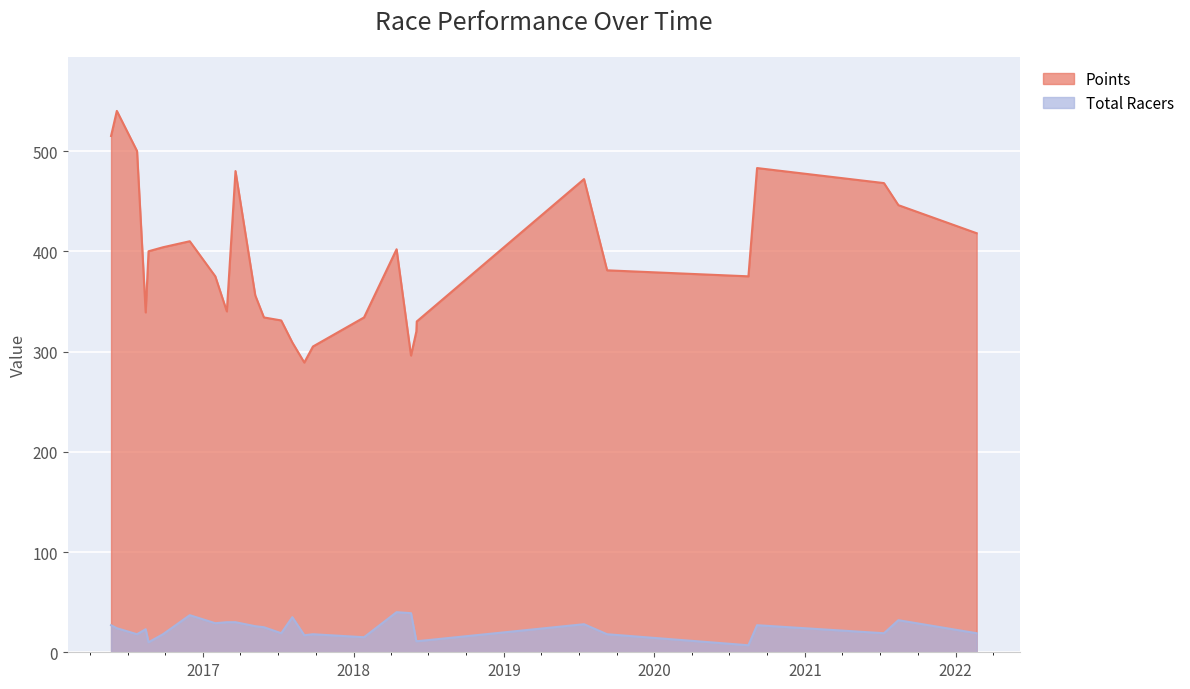

What is the difference between the Points values at 2017-08-05 and 2017-09-24?

4